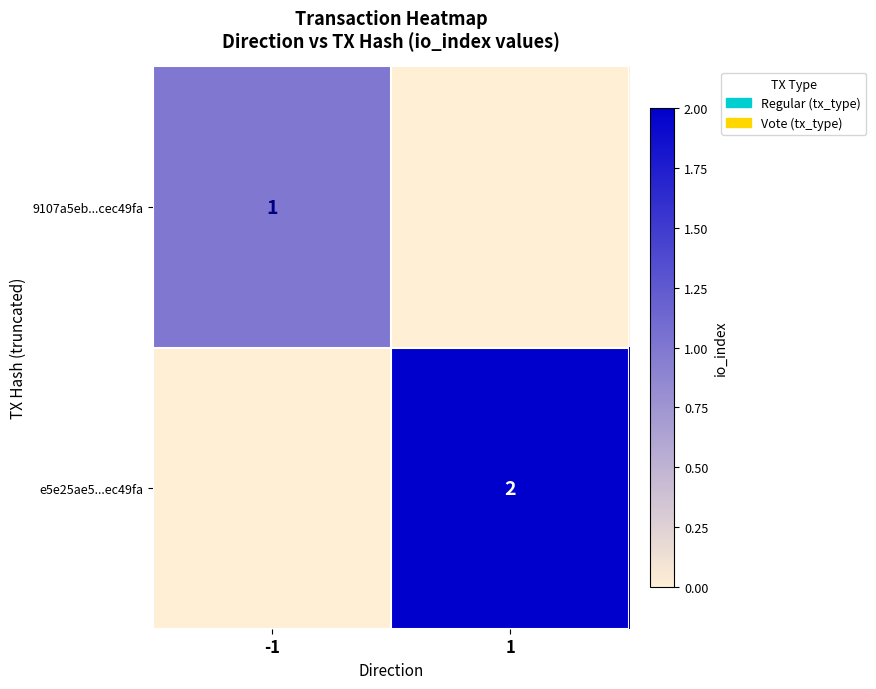

Is it true that 9107a5eb...cec49fa equals 0 at -1?

False